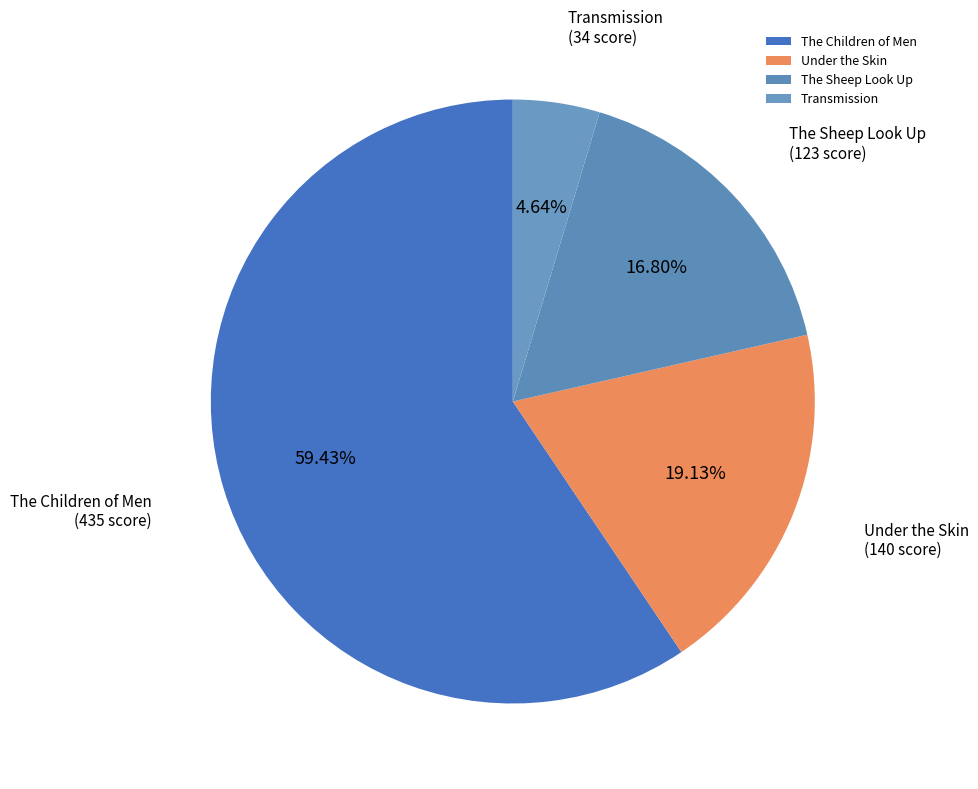

Is the sum of The Children of Men and The Sheep Look Up greater than half?

Yes